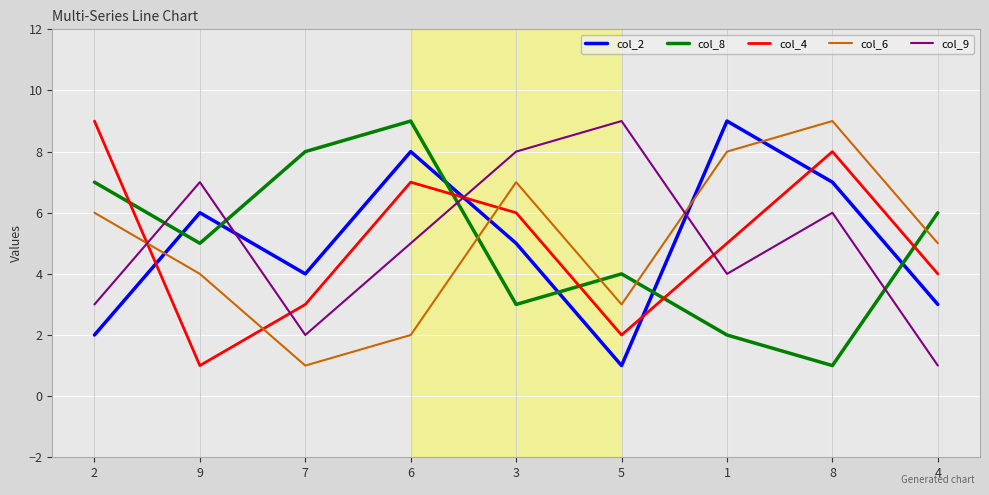

What is the total value across all series at 4?

19